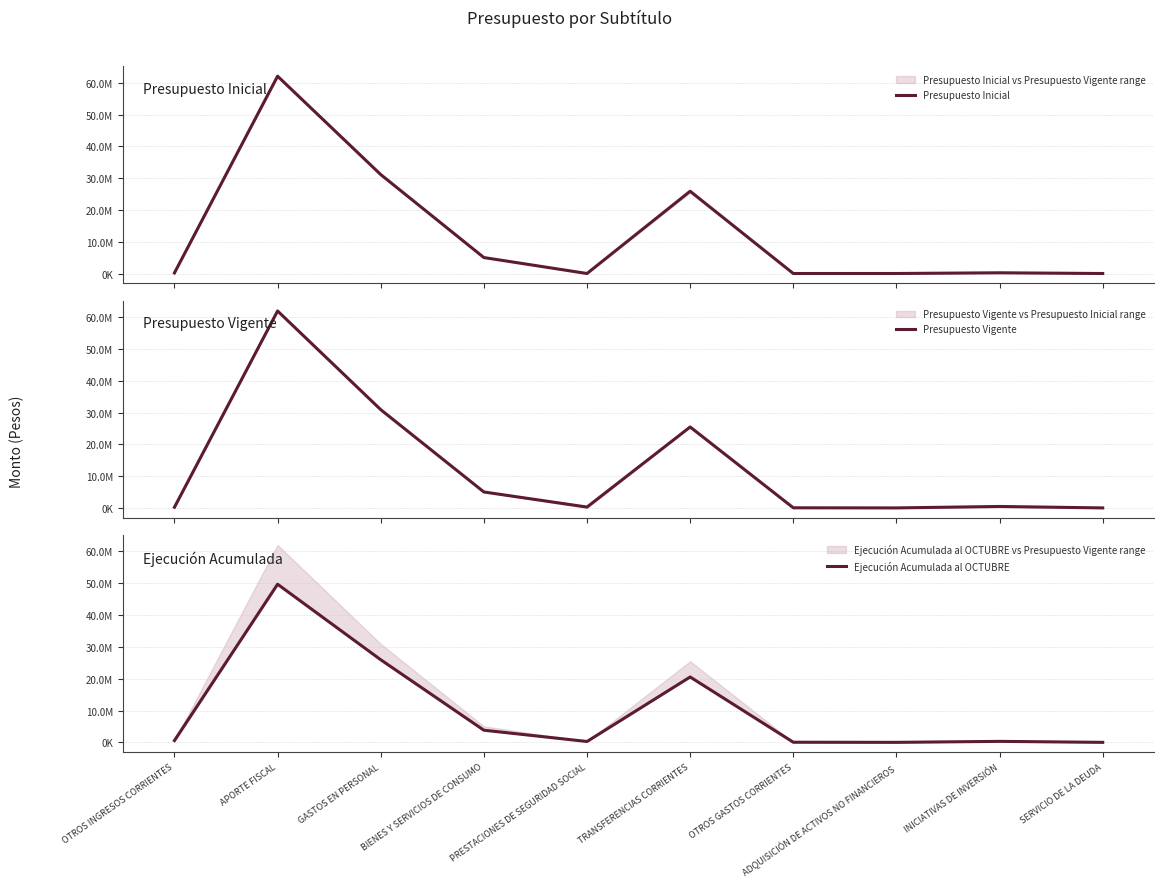

What is the value of the Presupuesto Vigente point at the 1st from the left?

217045